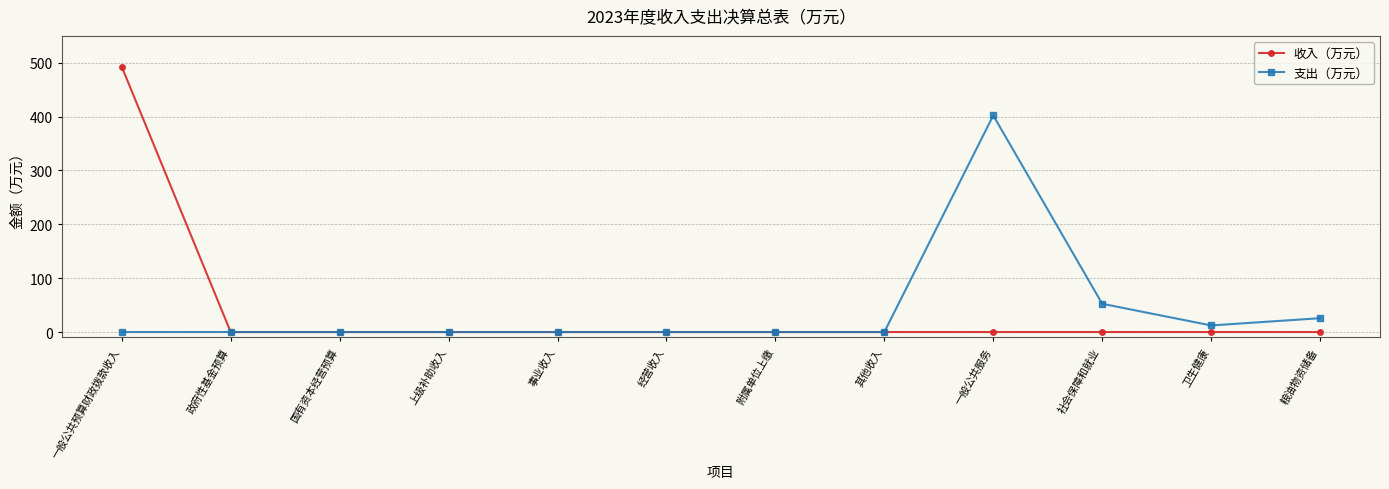

What are all the series names shown in the legend?

收入（万元）, 支出（万元）